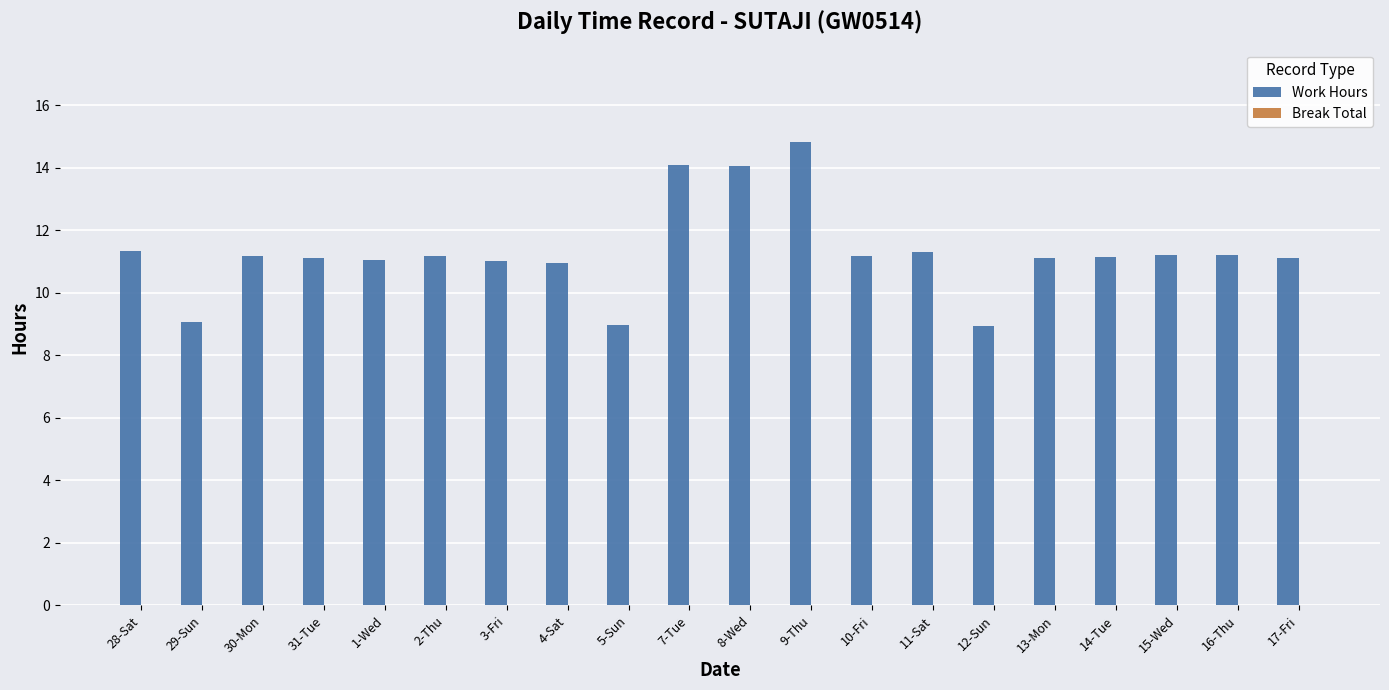

What is the difference between the maximum and minimum values?

5.9